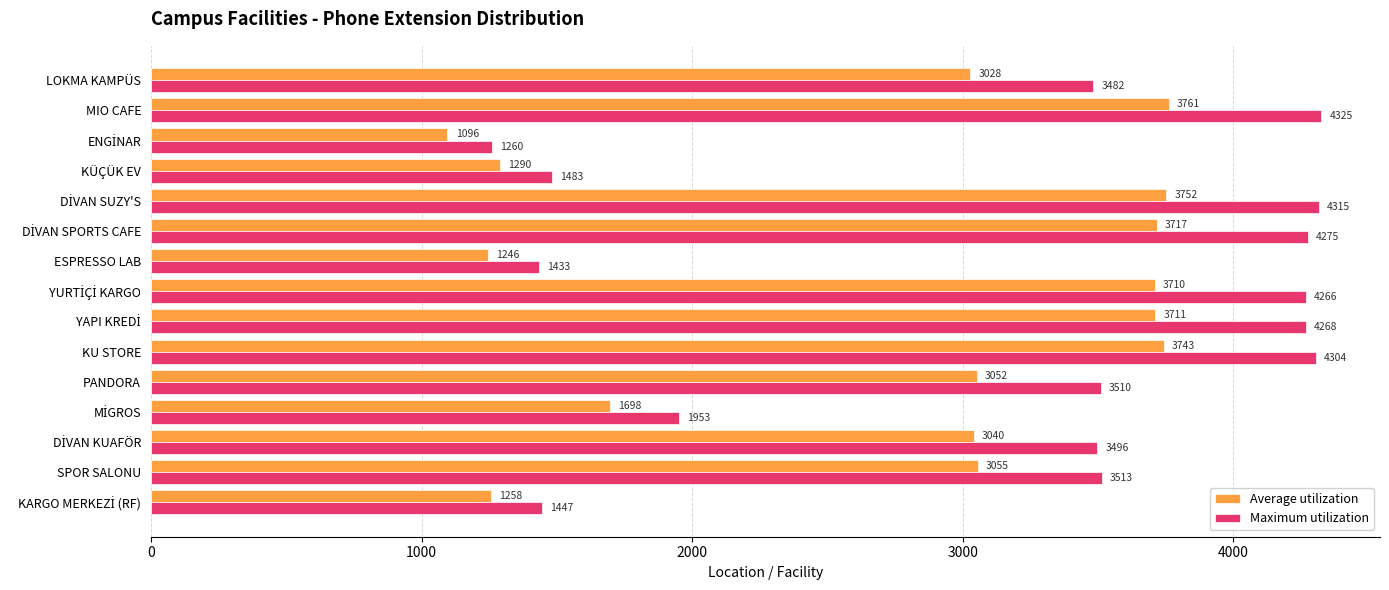

True or false: Average utilization has a value of 4970.5 at PANDORA.

False